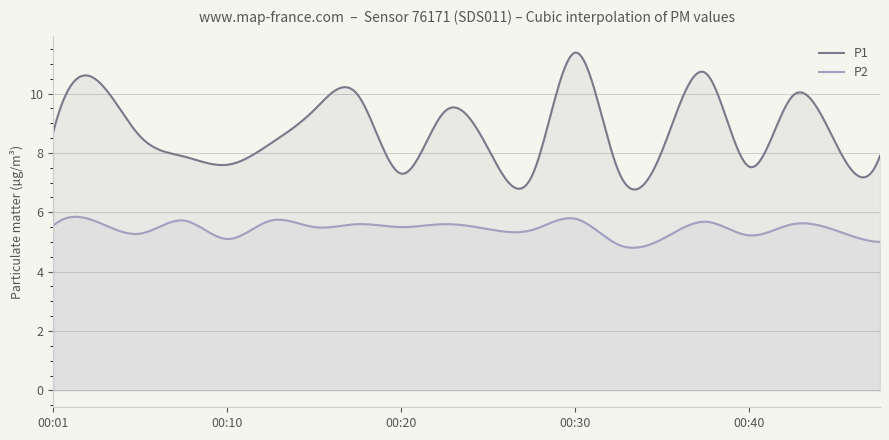

What is the minimum value shown in the chart?

4.8